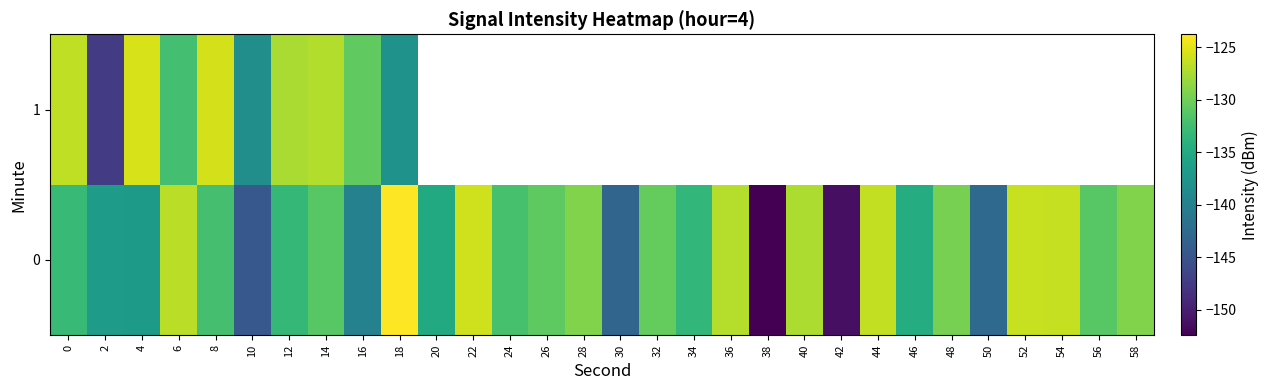

The 0 series shows -71.6 at 38. True or false?

False